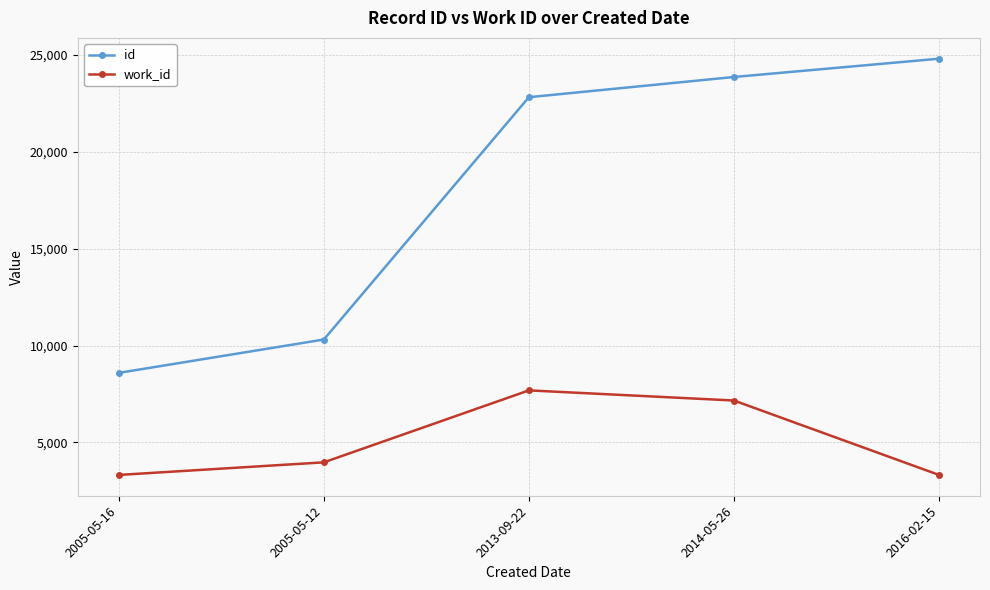

True or false: id and work_id cross at least once.

False